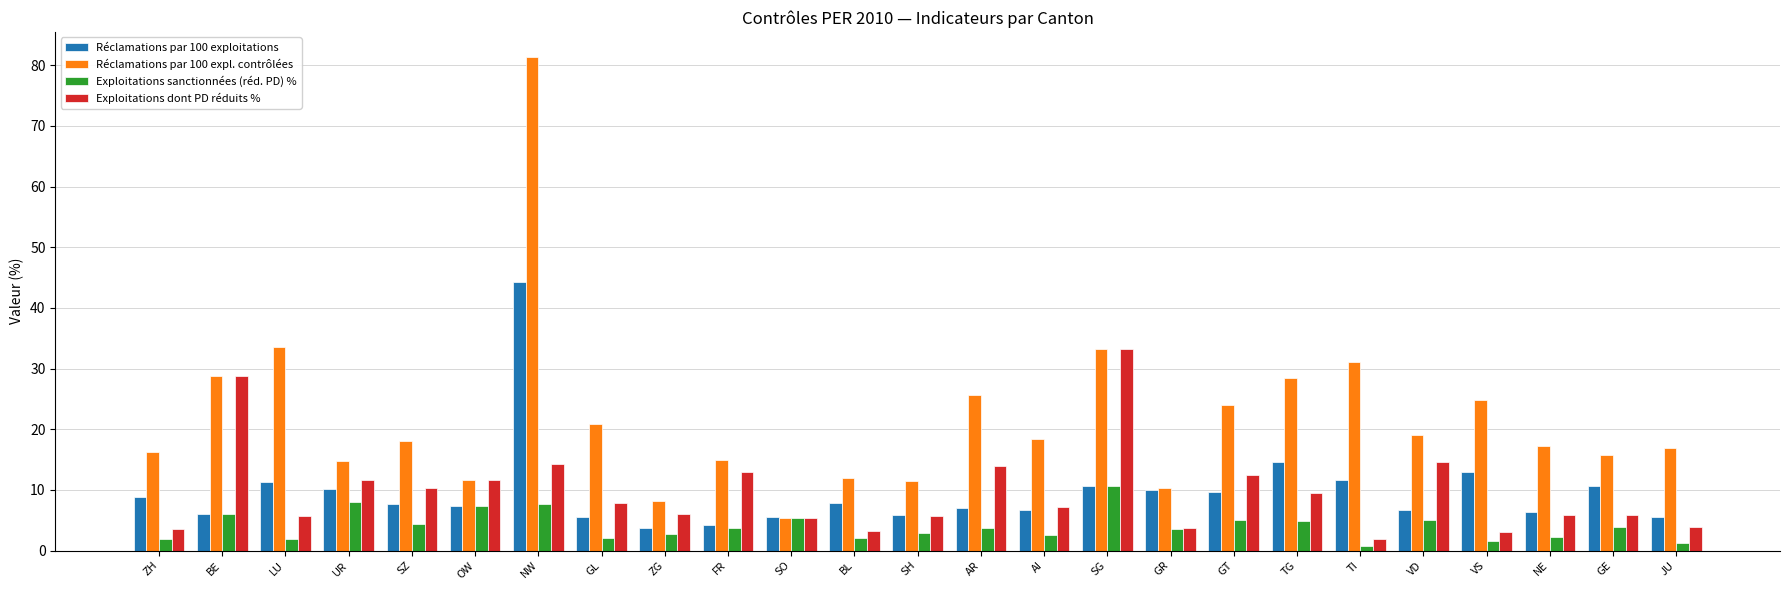

What is the difference between the maximum and minimum values in the Réclamations par 100 exploitations series?

40.6